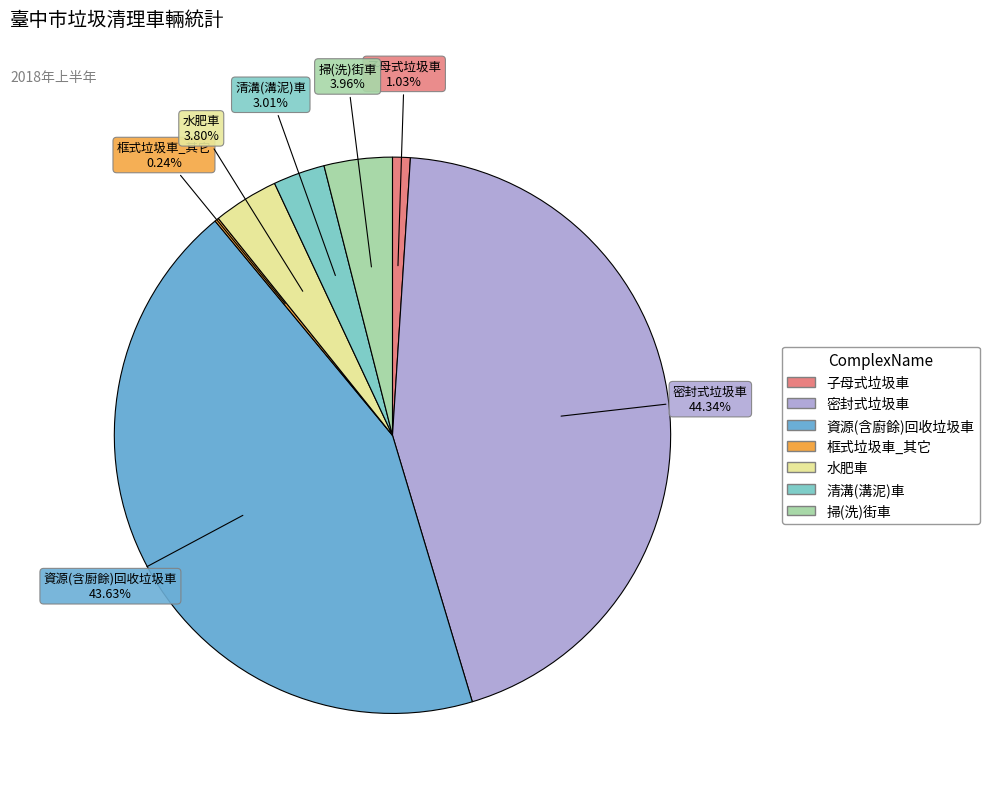

Is it true that 子母式垃圾車 is 1% of the pie?

True